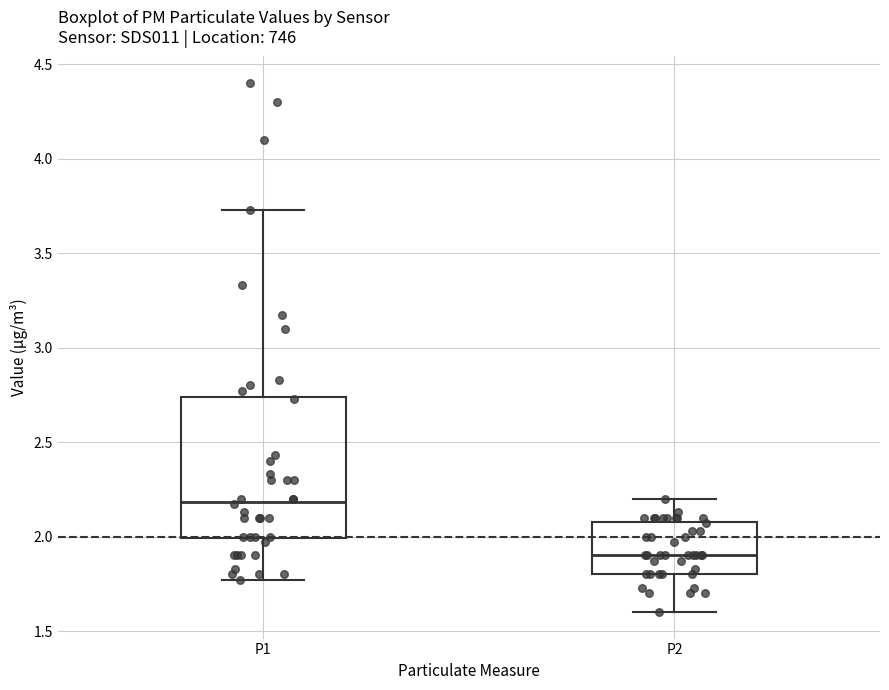

Comparing the boxes themselves (not the whiskers), which one is the tallest?

P1